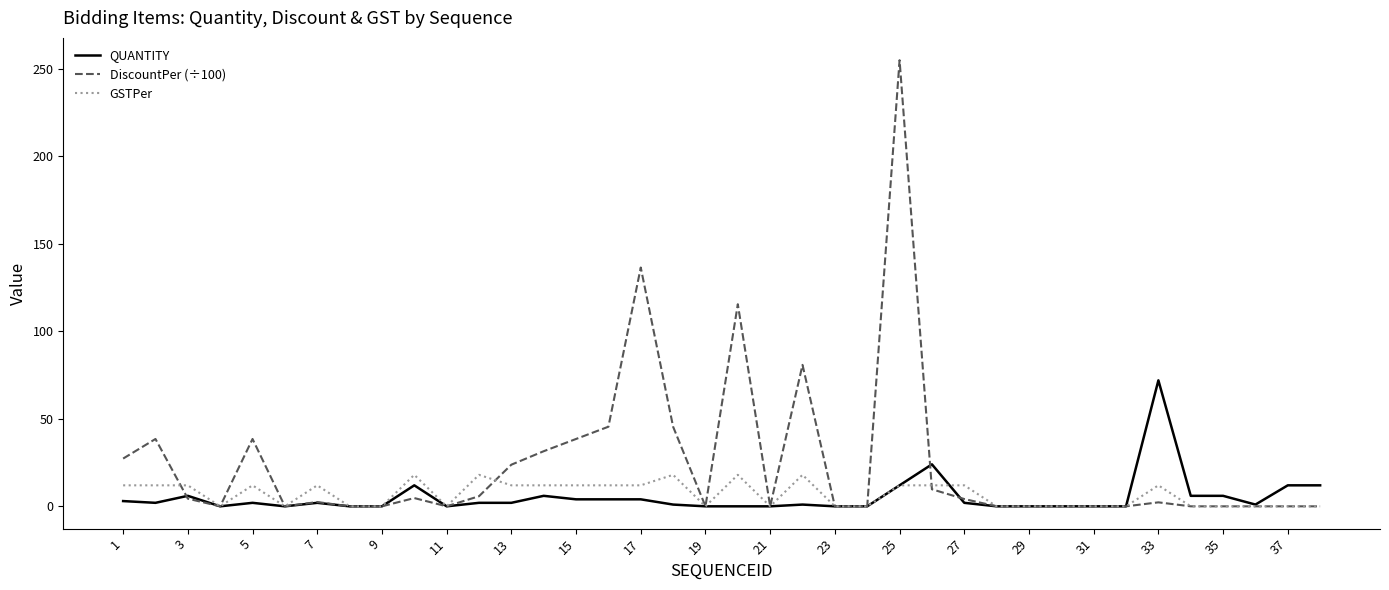

Which series has the largest total across all categories?

DiscountPer (÷100)